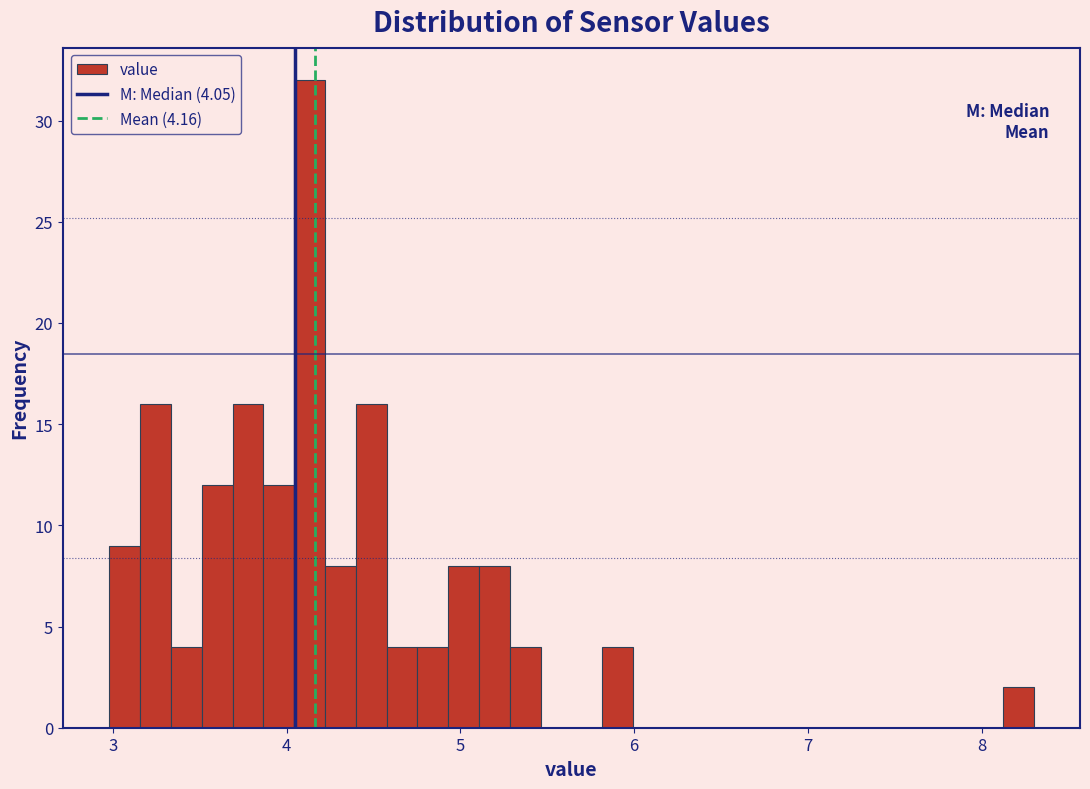

Read against the x-axis, roughly where is the centre of the tallest bar?

4.1